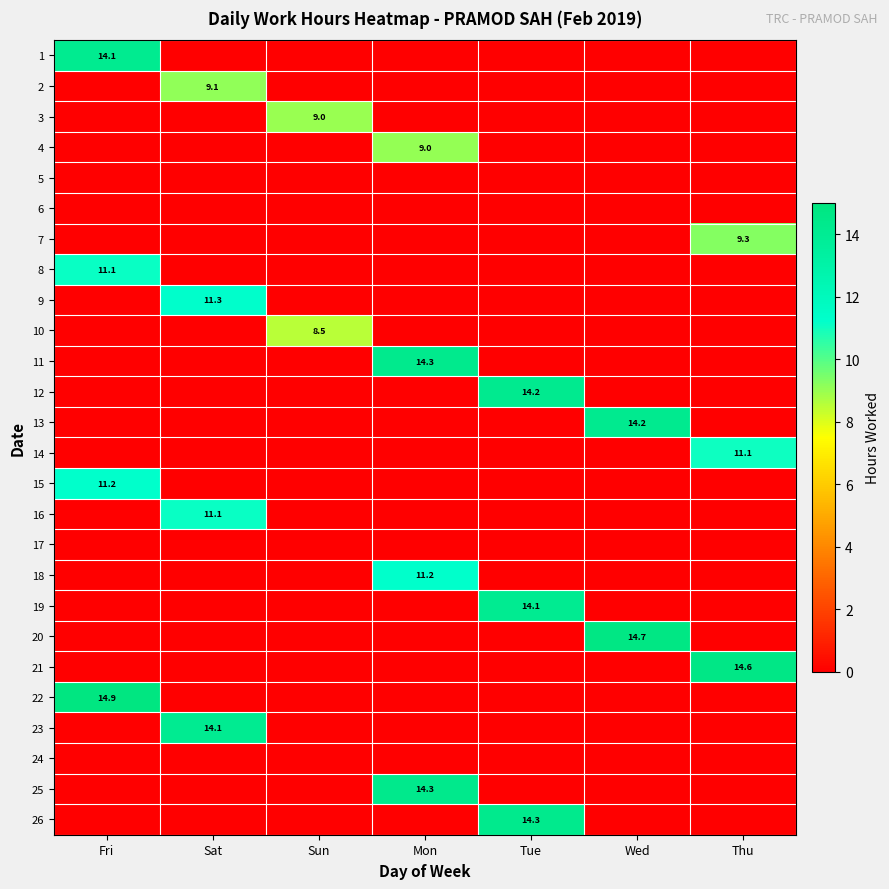

What is the total value across all series at Fri?

51.3